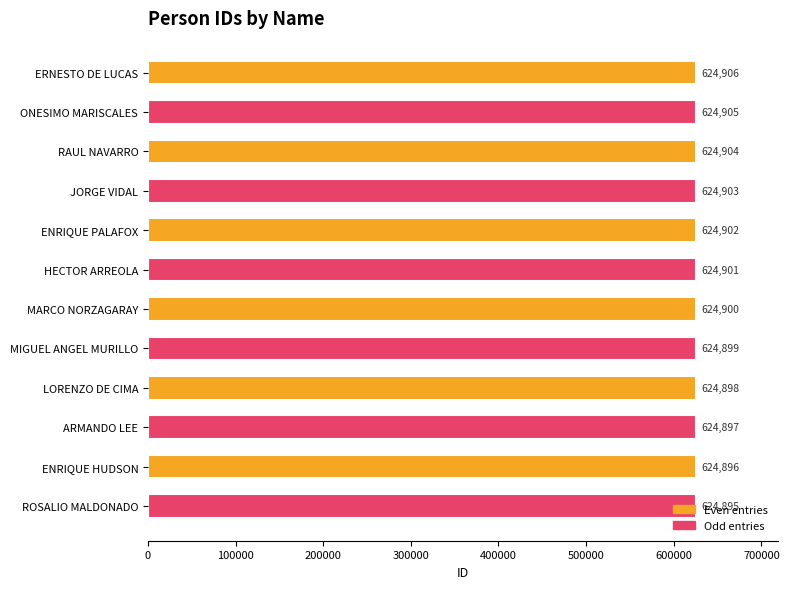

What position from the bottom is ONESIMO MARISCALES?

11